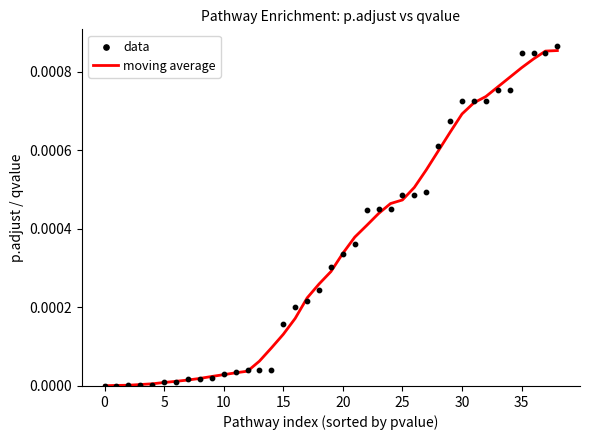

At which category is the sum across all series the highest?

38